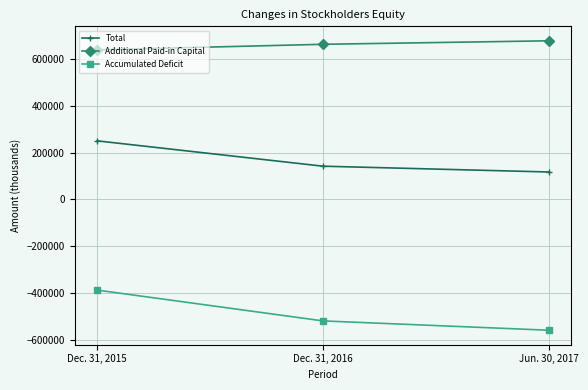

What is the spread (max minus min) of values at Jun. 30, 2017?

1238914